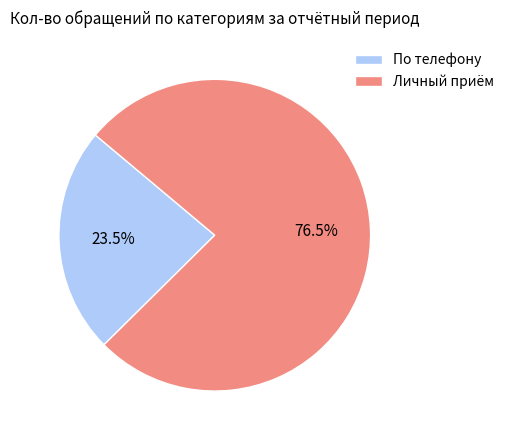

Does any single category account for the majority?

Yes